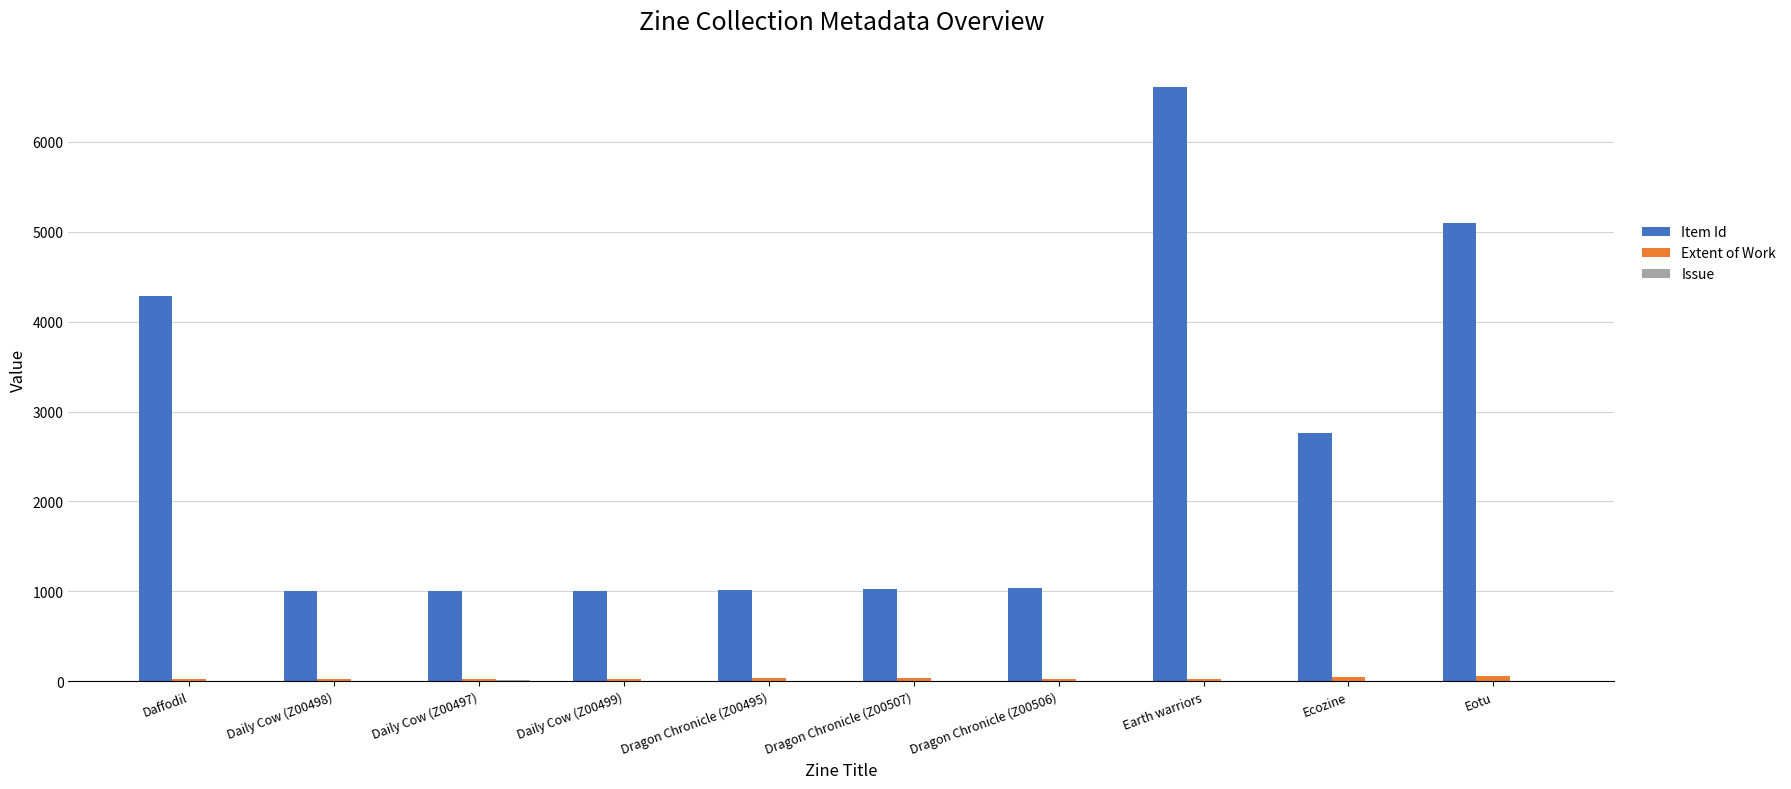

At which category is the sum across all series the highest?

Earth warriors